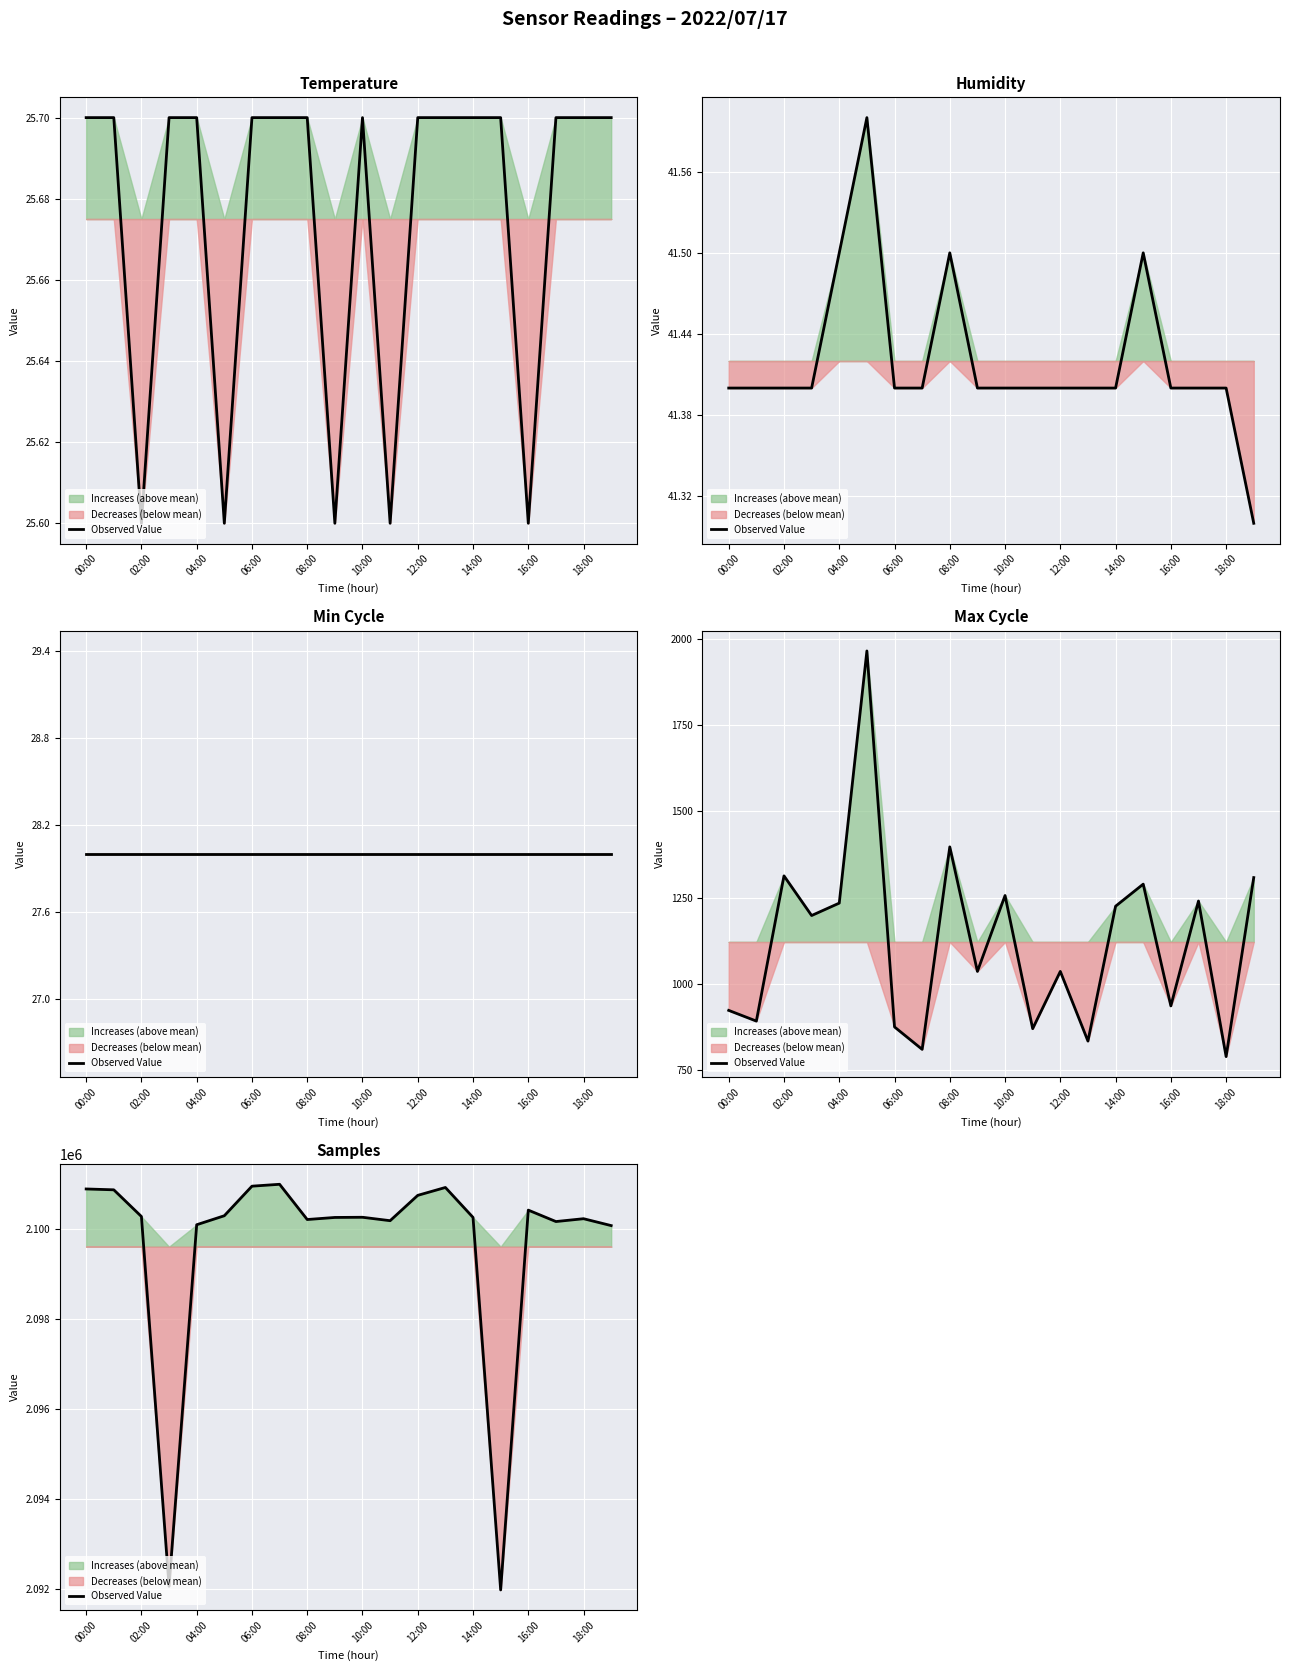

True or false: the data shows 2100258 at 14:00.

True